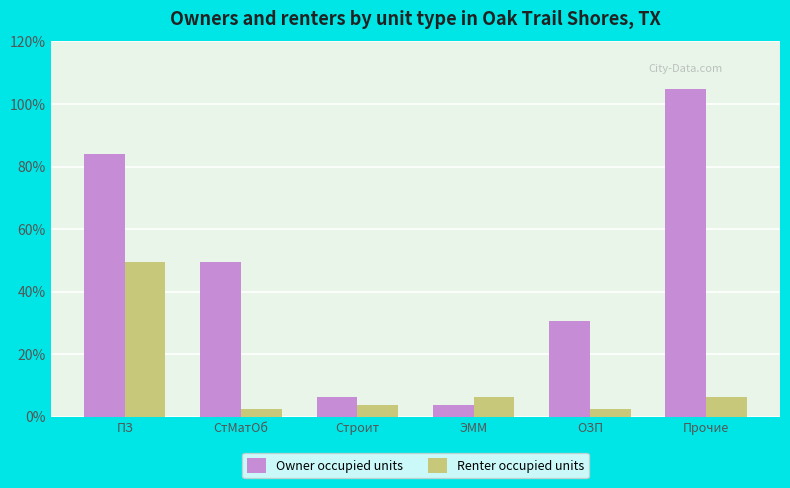

Is it true that Renter occupied units equals 166725.2 at Прочие?

False